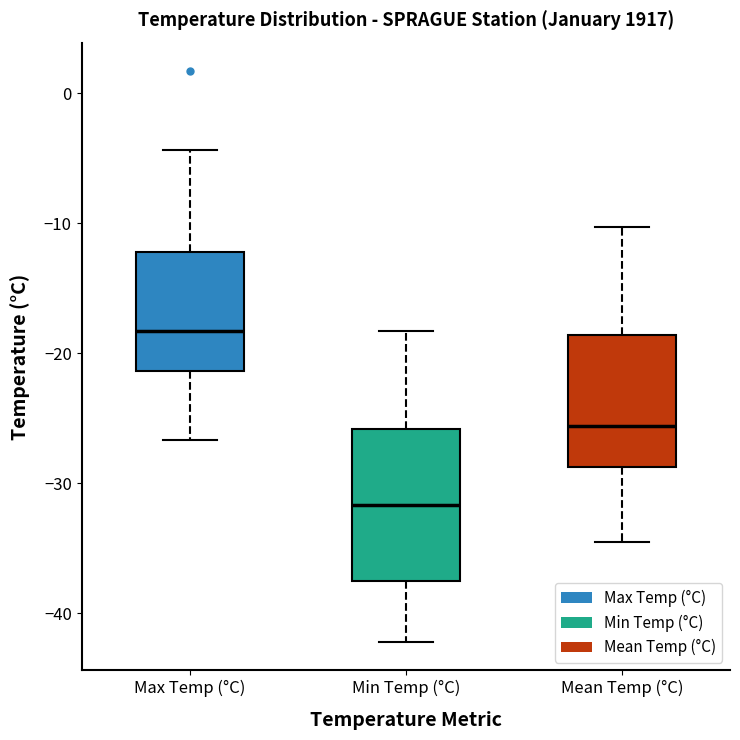

Where is the lower edge of the box for Mean Temp (°C) on the y-axis? The values are not printed on the chart, so give them approximately, as read against the axis.

-29